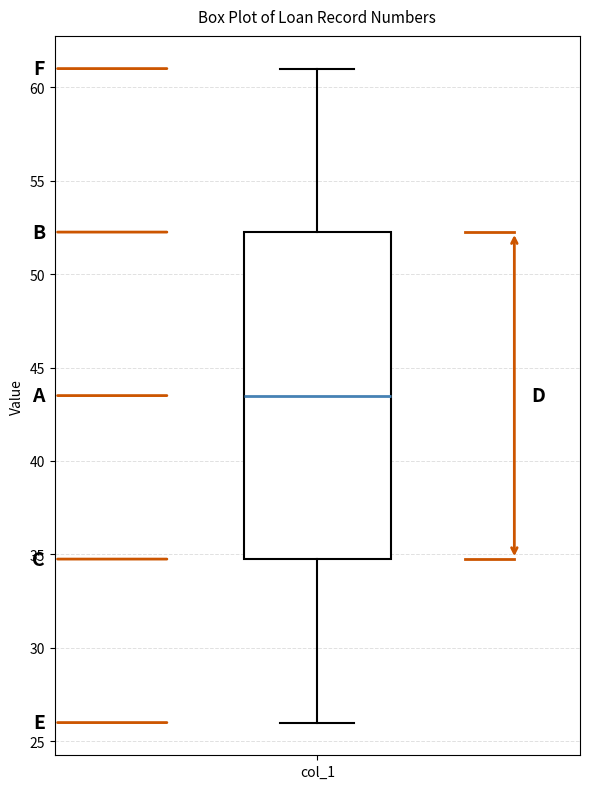

Read this box plot against the y-axis: the position of the median line, the range covered by the box, and the ends of both whiskers. The values are not printed on the chart, so give them approximately, as read against the axis.

median 43.5, box 35.0 to 52.5, whiskers 26.0 to 61.0